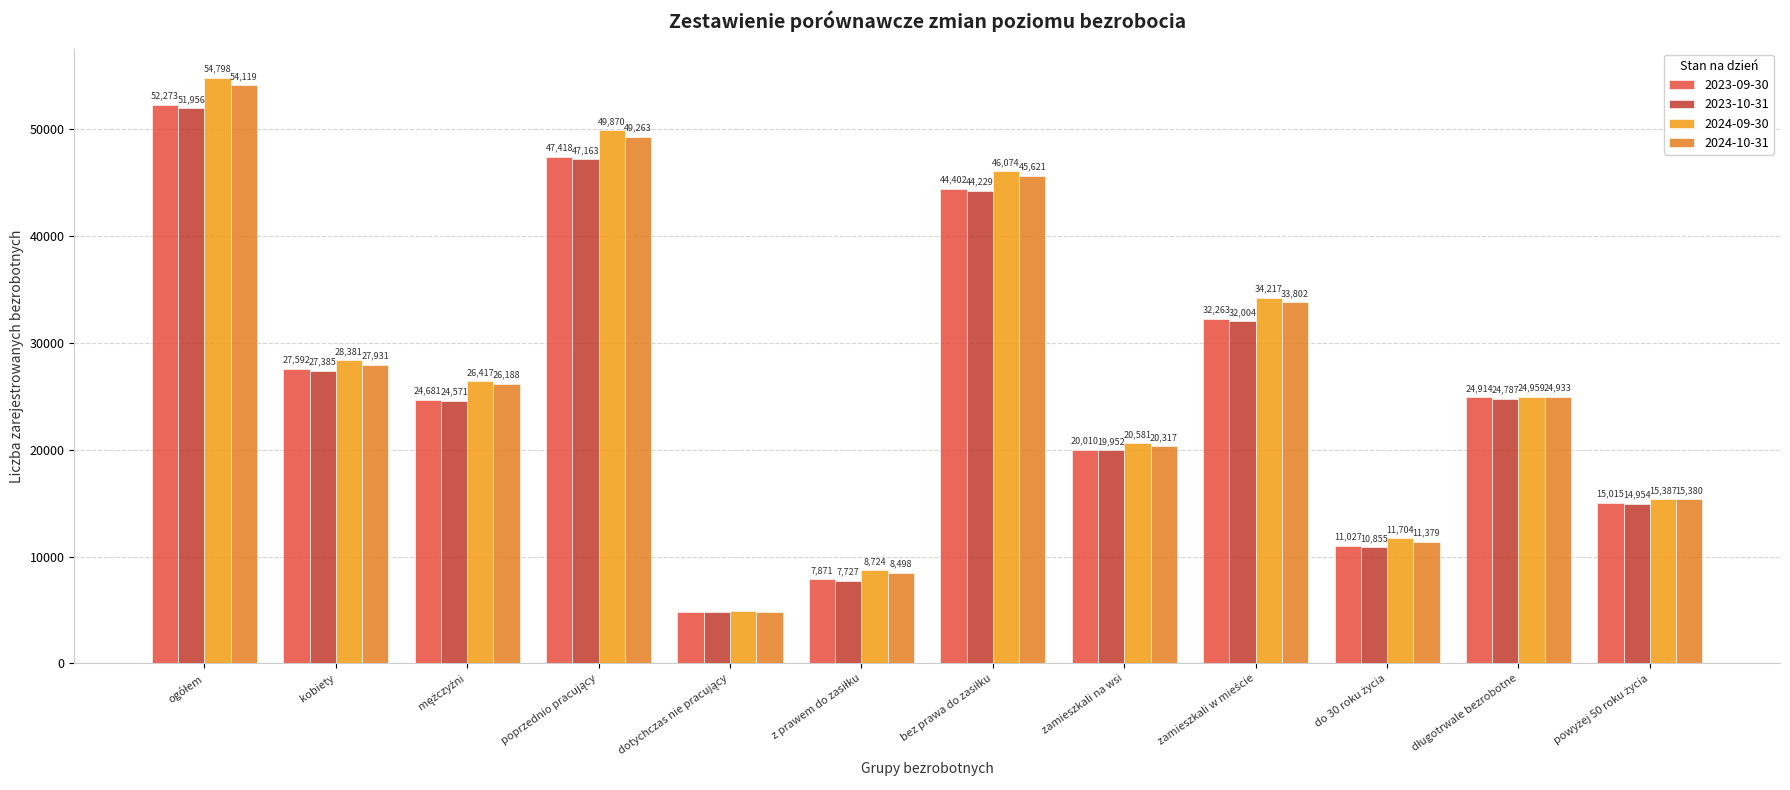

The value of 2024-10-31 at bez prawa do zasiłku is 45621. True or false?

True